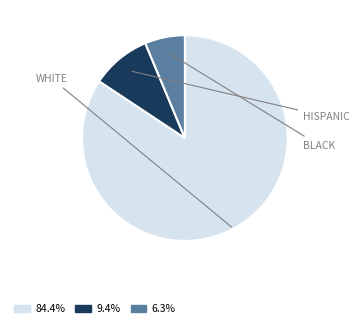

How many segments does this pie chart have?

3